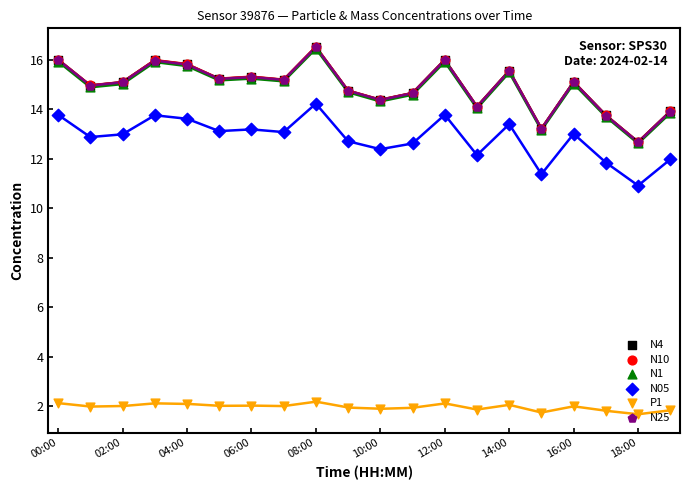

Which series has the widest spread of Y values?

N10